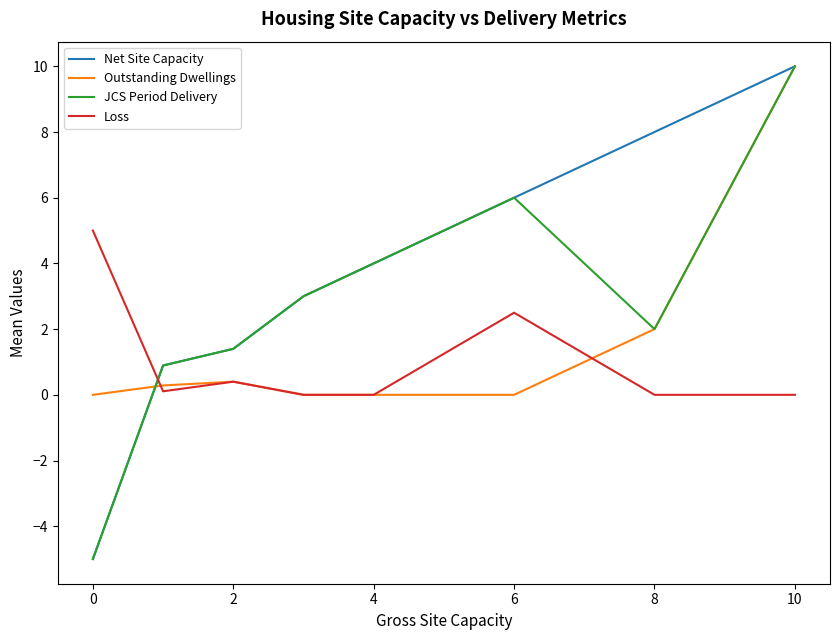

Is this an area chart (filled region under the line)?

No